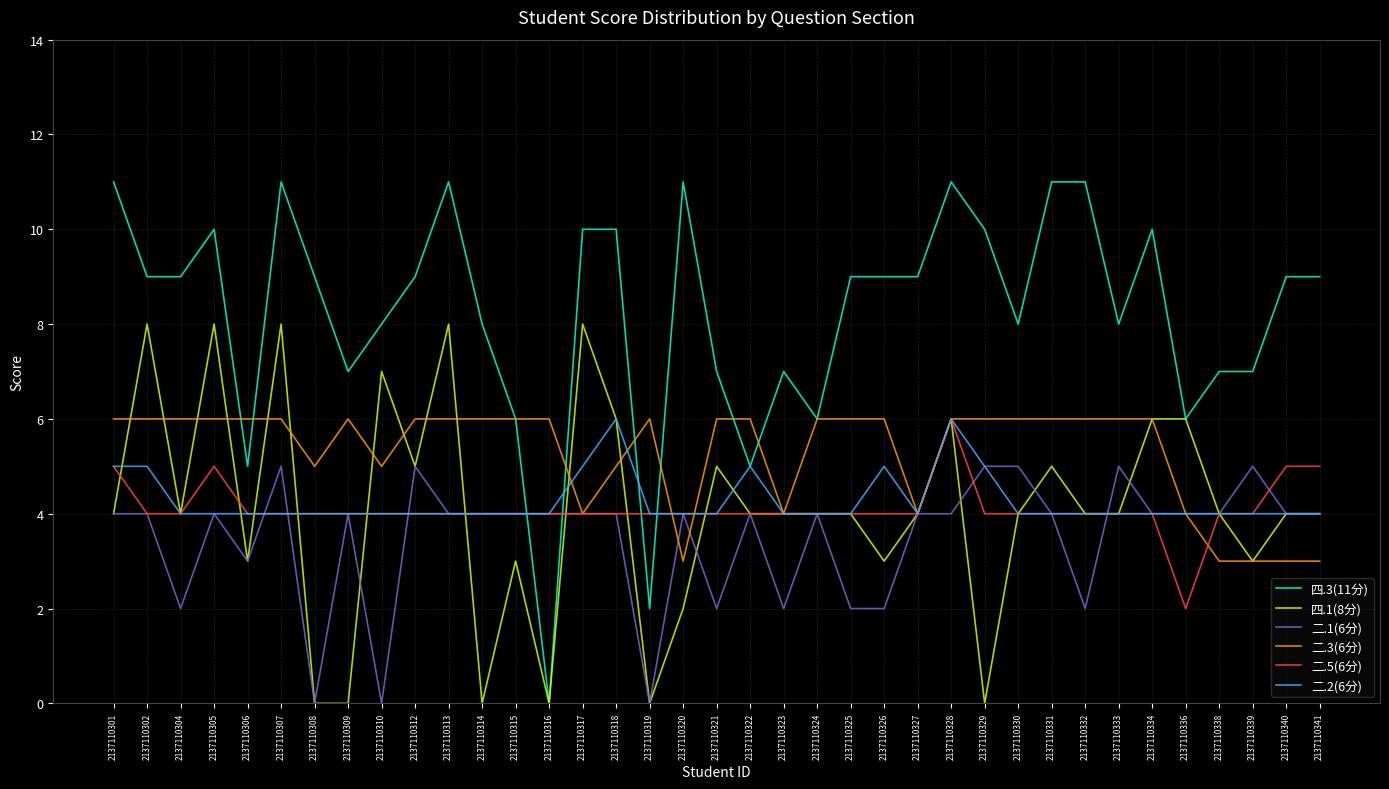

After their last crossing, which series has the higher values: 二.5(6分) or 四.3(11分)?

四.3(11分)